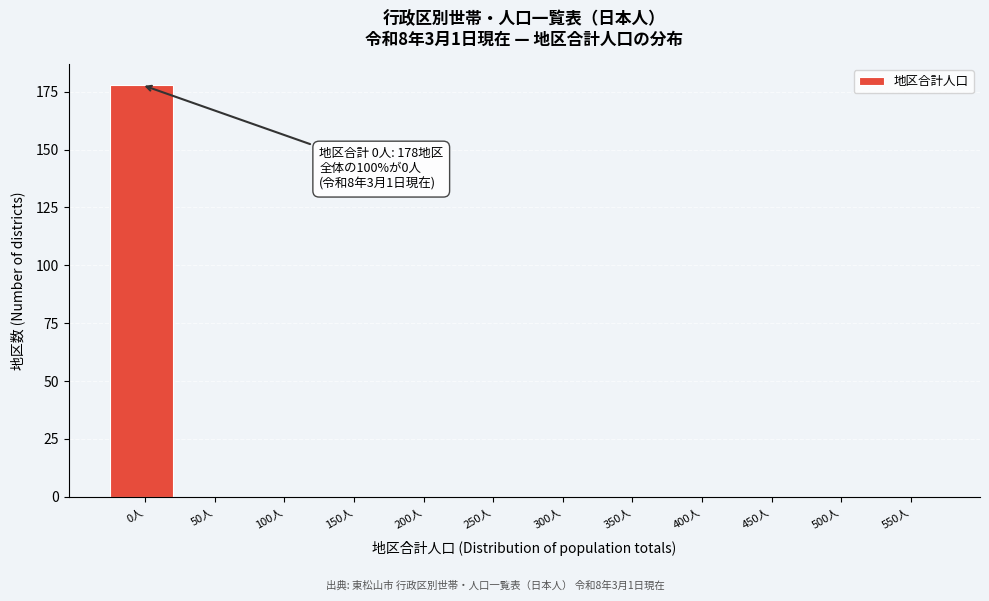

Reading left to right, extract all data points from this chart.

0人=178	50人=0	100人=0	150人=0	200人=0	250人=0	300人=0	350人=0	400人=0	450人=0	500人=0	550人=0